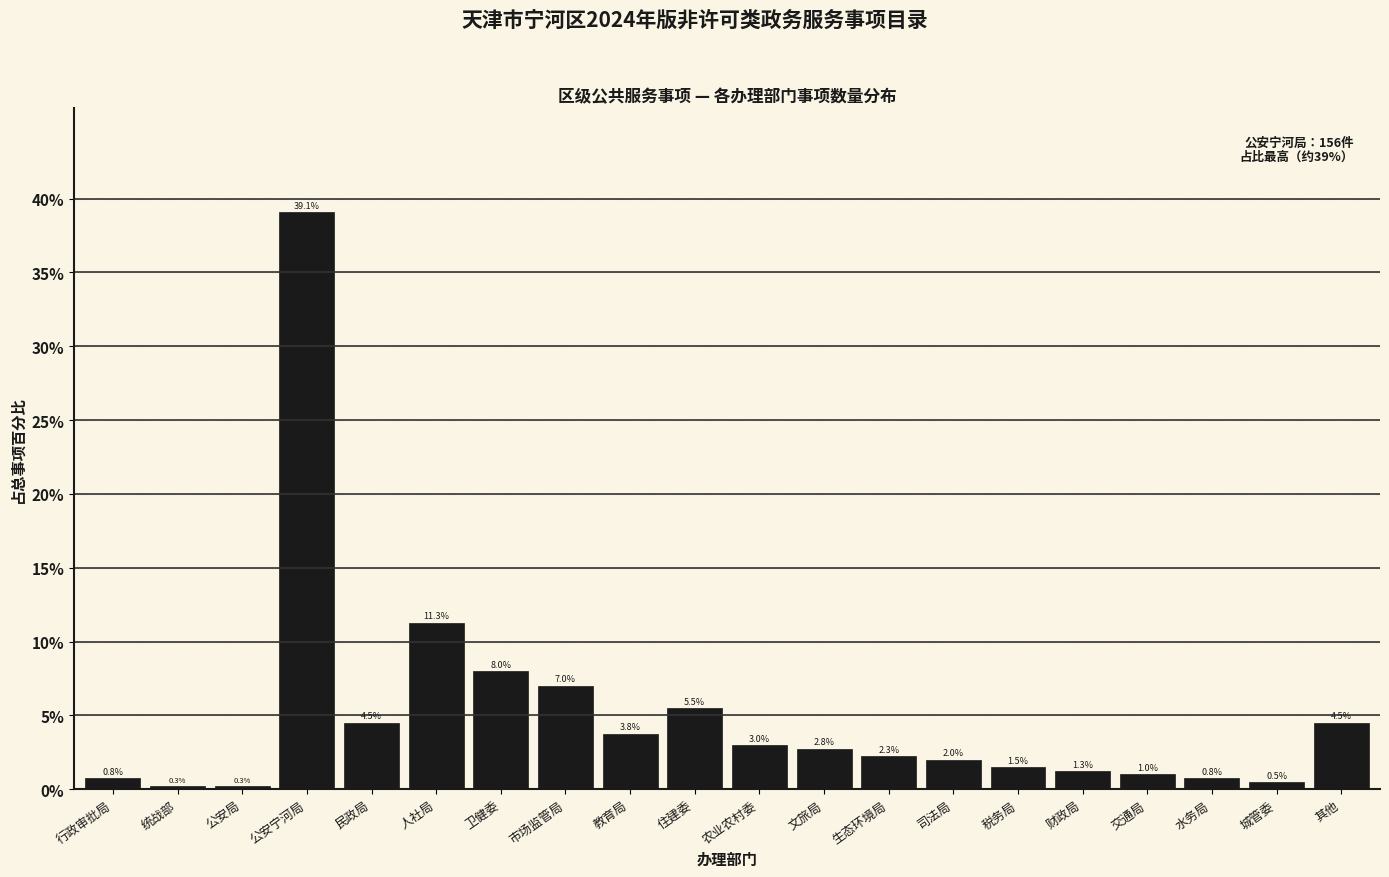

Reading right to left, list all the values displayed in this chart.

其他=4.5	城管委=0.5	水务局=0.8	交通局=1.0	财政局=1.3	税务局=1.5	司法局=2.0	生态环境局=2.3	文旅局=2.8	农业农村委=3.0	住建委=5.5	教育局=3.8	市场监管局=7.0	卫健委=8.0	人社局=11.3	民政局=4.5	公安宁河局=39.1	公安局=0.3	统战部=0.3	行政审批局=0.8